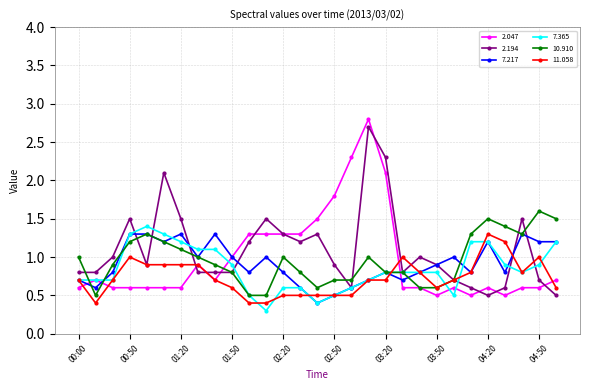

True or false: 10.910 has more than 1 points higher than both neighbors.

True